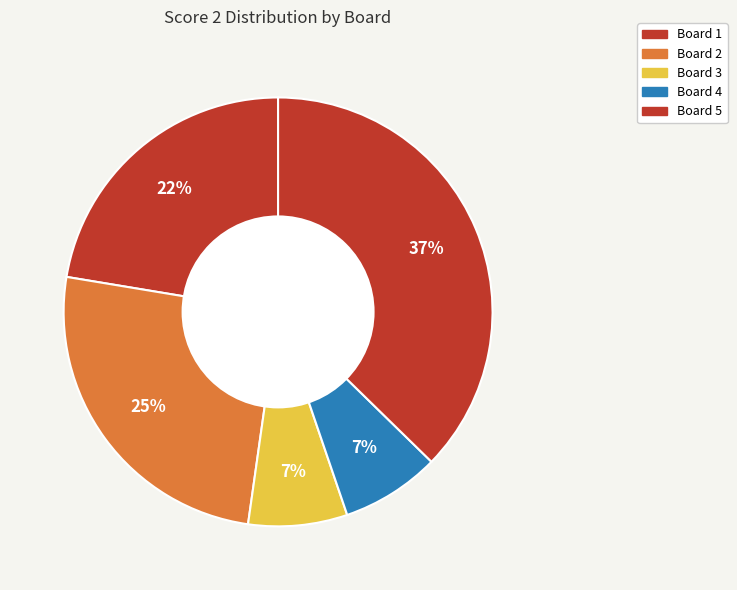

How many segments does this pie chart have?

5